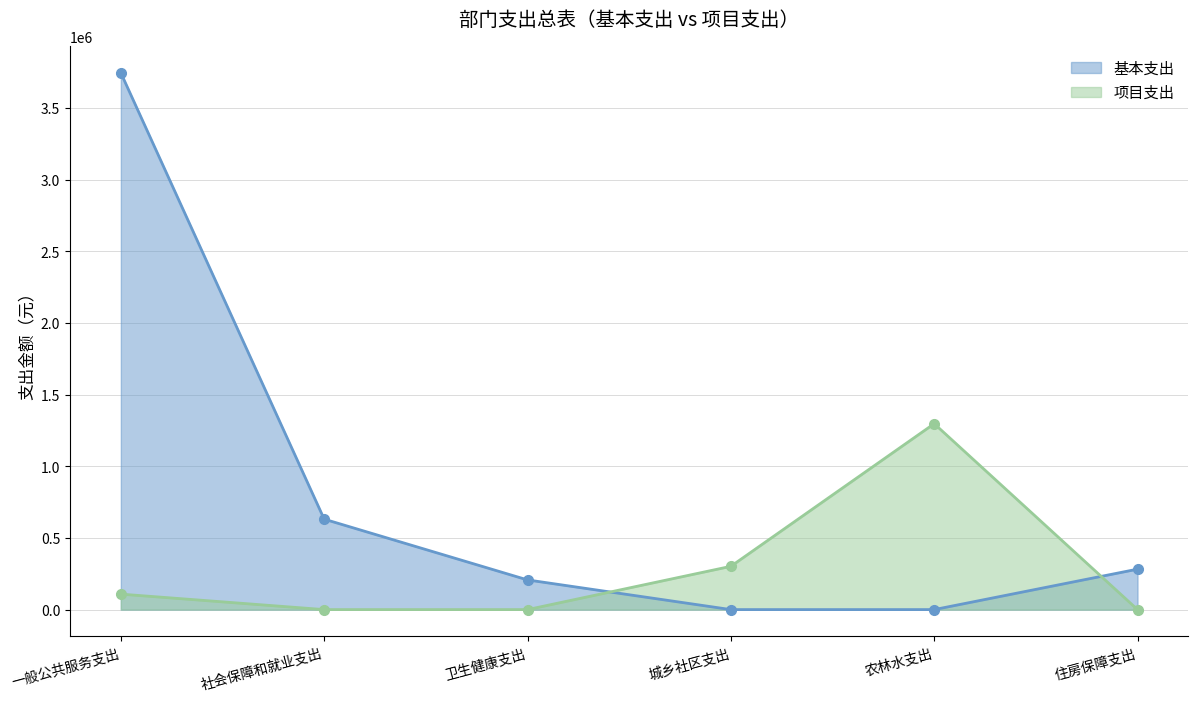

What is the difference between the maximum and minimum values in the 项目支出 series?

1297347.9